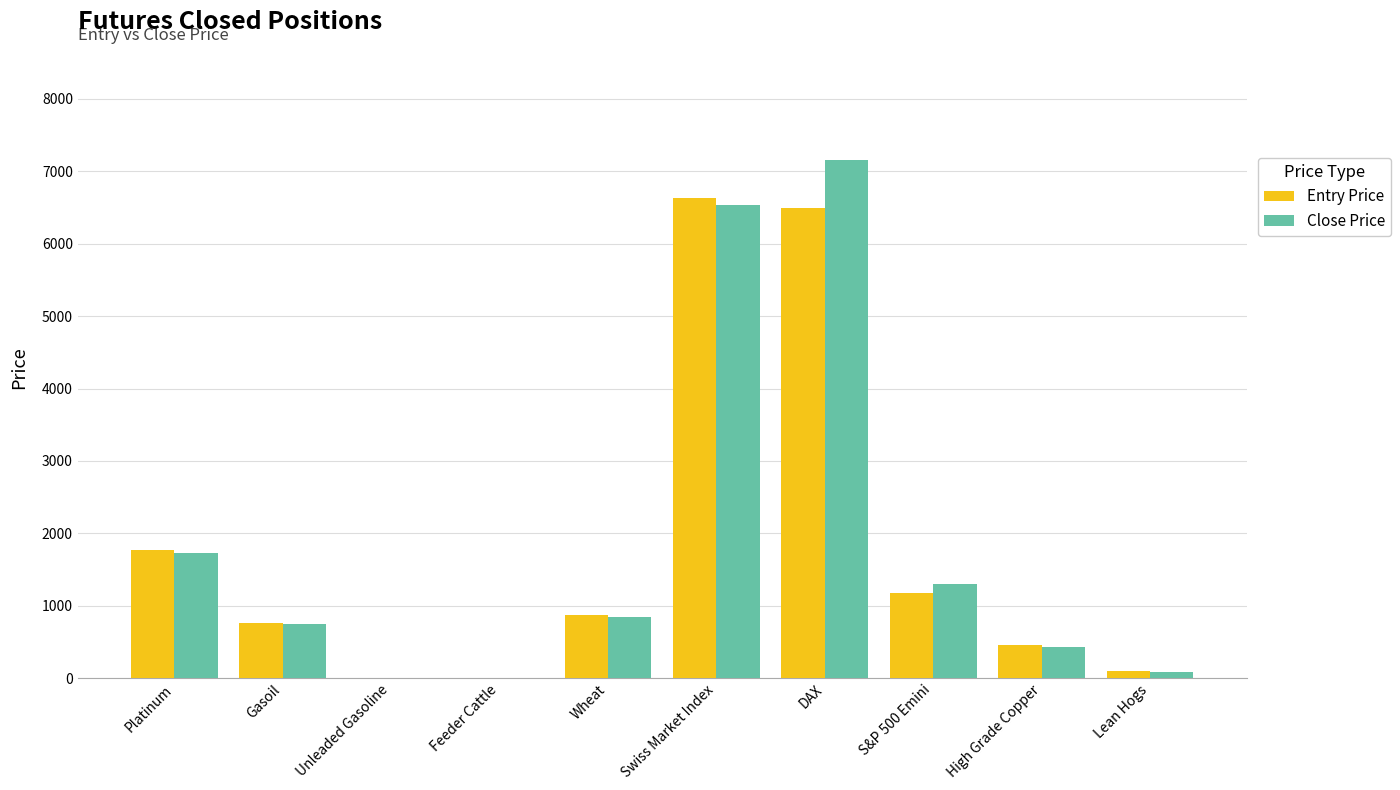

What is the sum of all Entry Price values?

18280.9